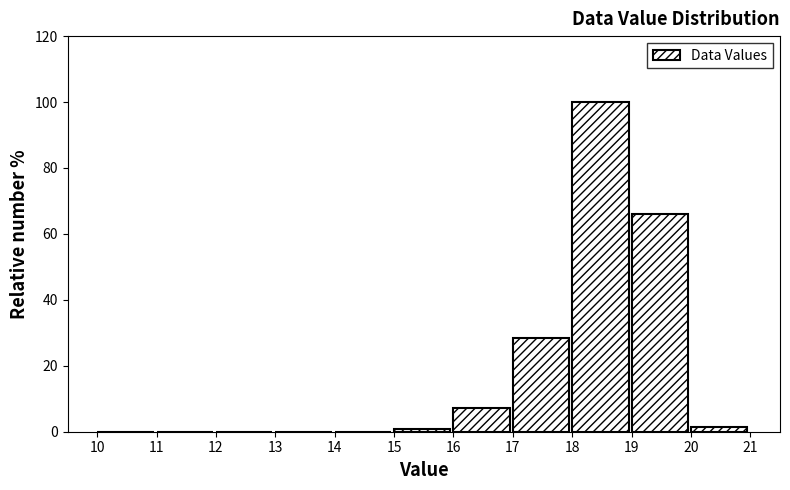

Over which range of the x-axis is the bar tallest?

18 to 19